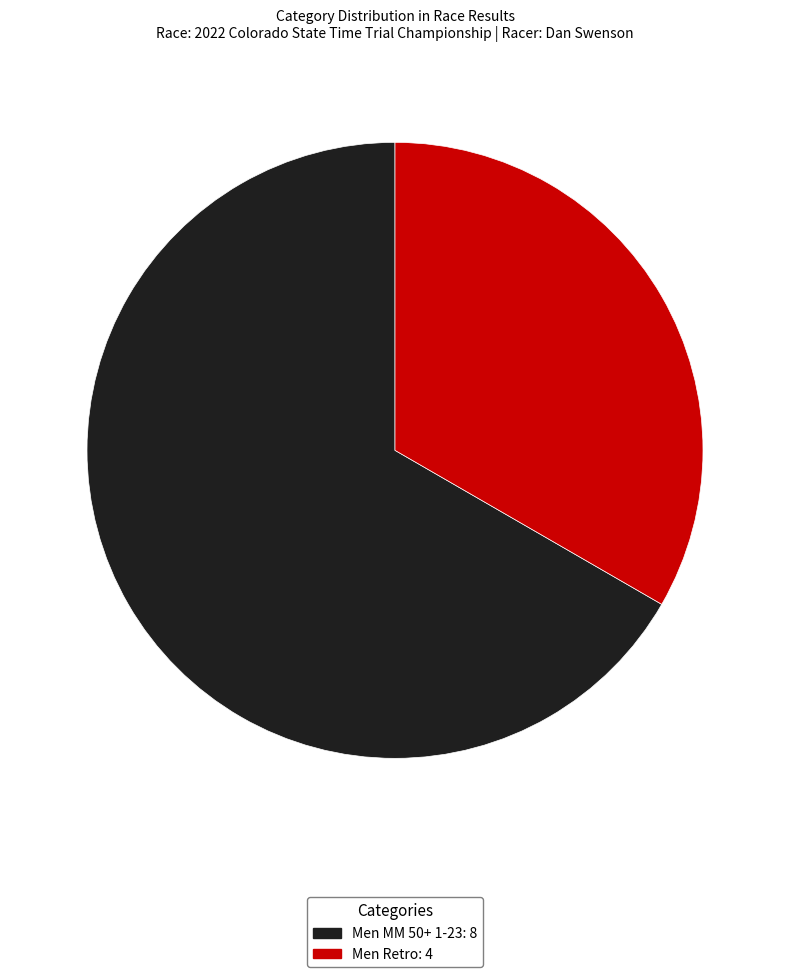

Is it true that Men Retro is 33% of the pie?

True